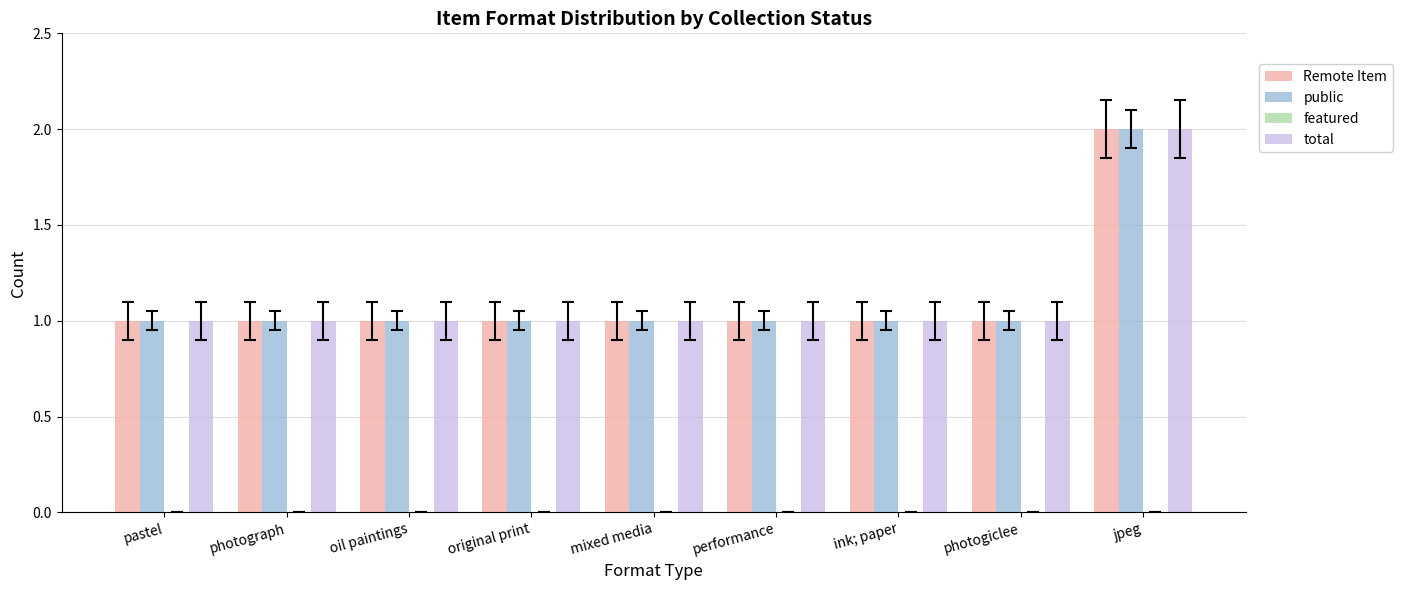

At which category is the sum across all series the highest?

jpeg